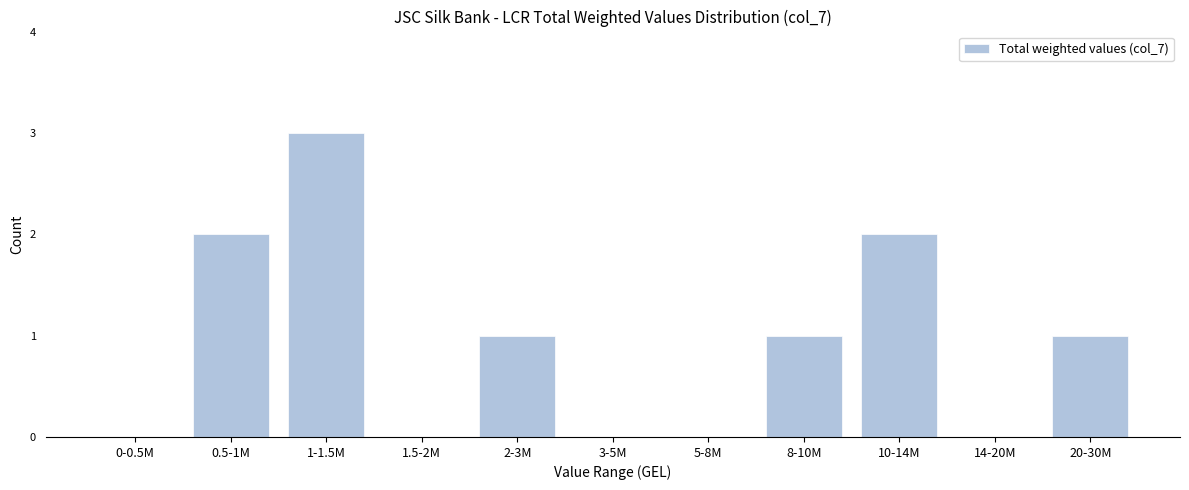

Reading left to right, list all the values displayed in this chart.

0-0.5M=0	0.5-1M=2	1-1.5M=3	1.5-2M=0	2-3M=1	3-5M=0	5-8M=0	8-10M=1	10-14M=2	14-20M=0	20-30M=1